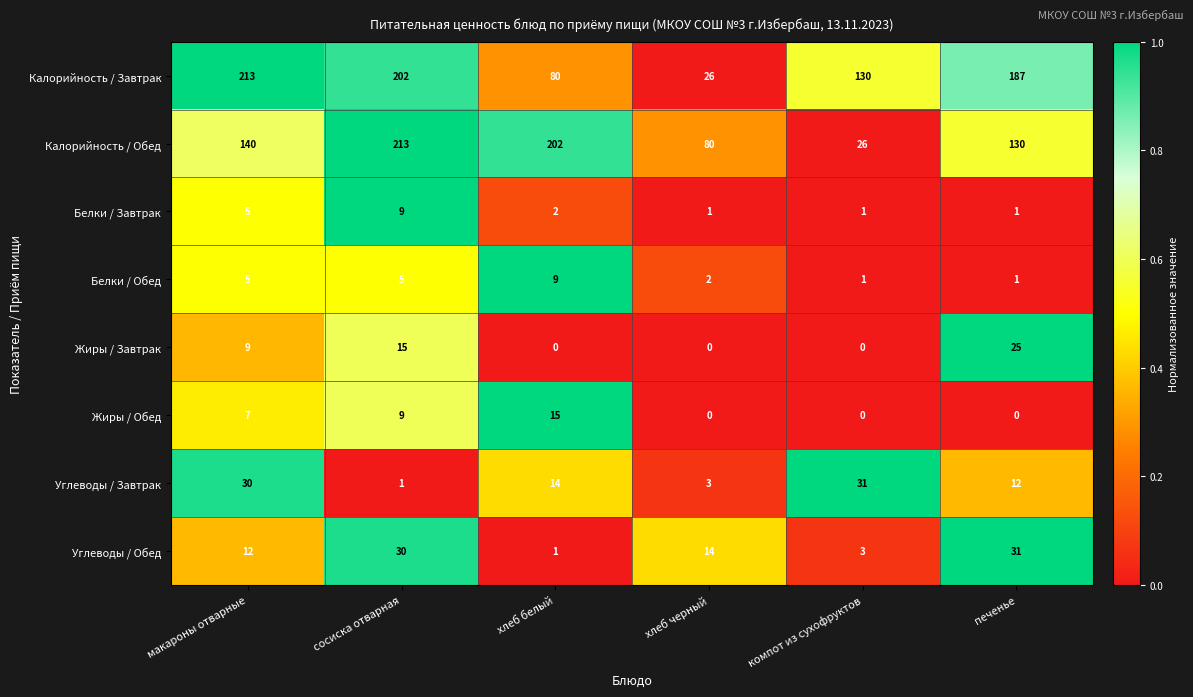

Rank the categories by Углеводы / Обед value from highest to lowest.

печенье, сосиска отварная, хлеб черный, макароны отварные, компот из сухофруктов, хлеб белый